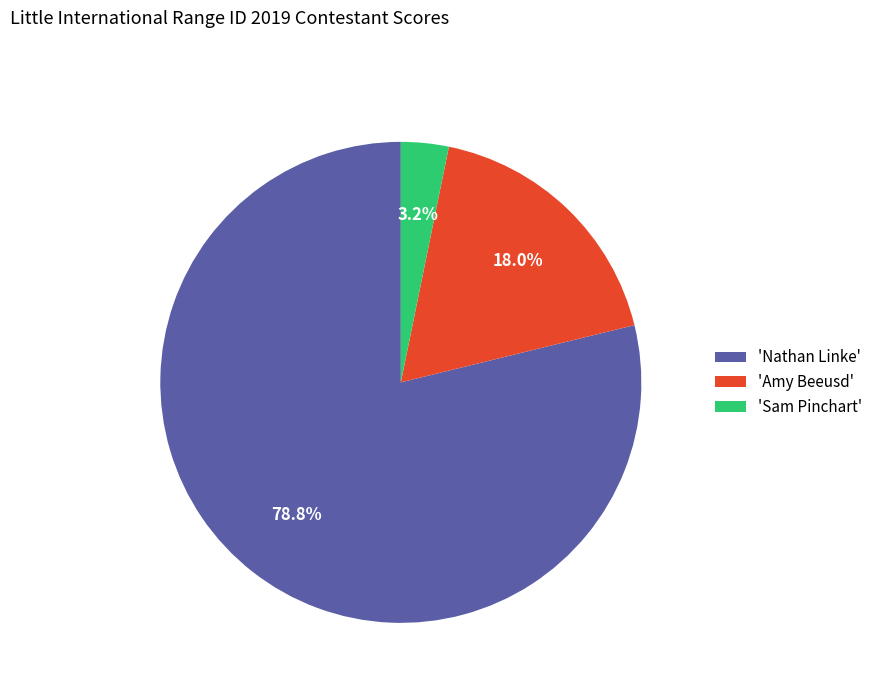

How many slices are in this pie chart?

3